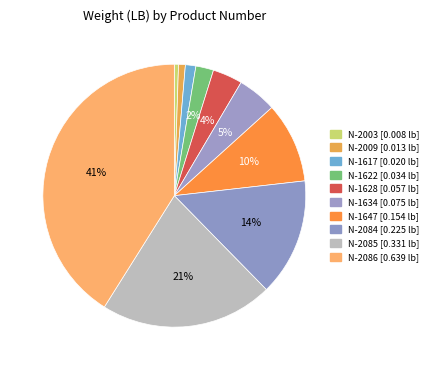

To the nearest percent, what percentage of the pie is N-2003?

1%